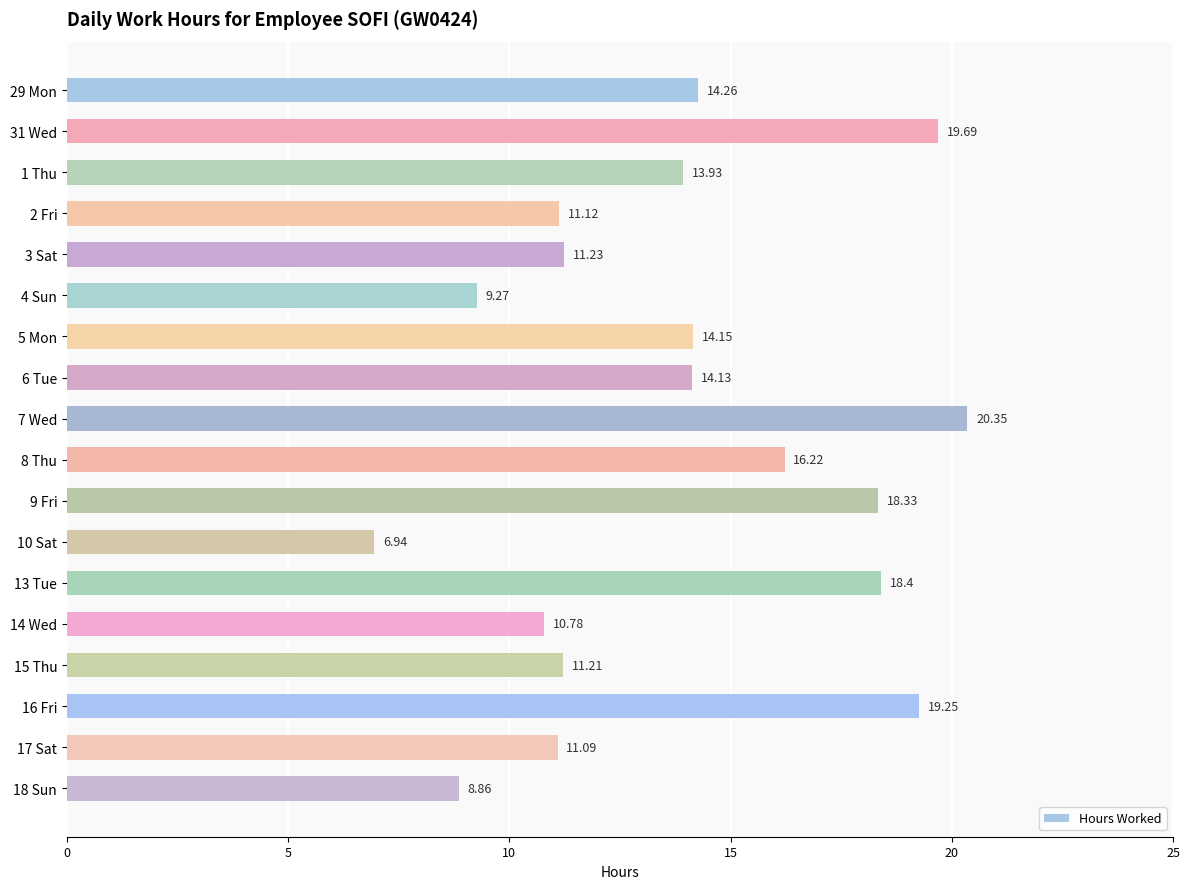

What is the difference between the values at 31 Wed and 5 Mon?

5.5